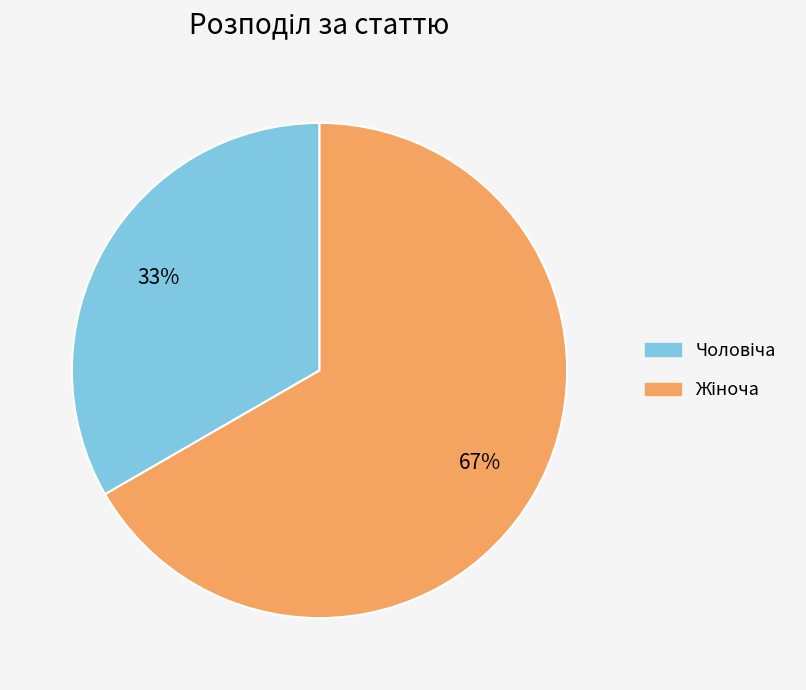

To the nearest percent, what is the average slice percentage?

50%